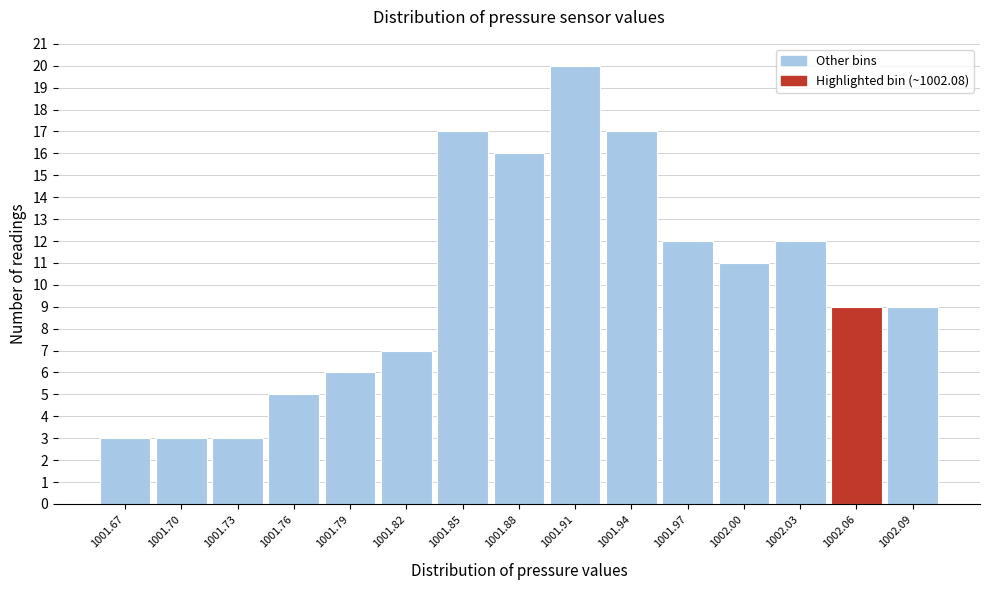

Reading left to right, list all the values displayed in this chart.

3	3	3	5	6	7	17	16	20	17	12	11	12	9	9